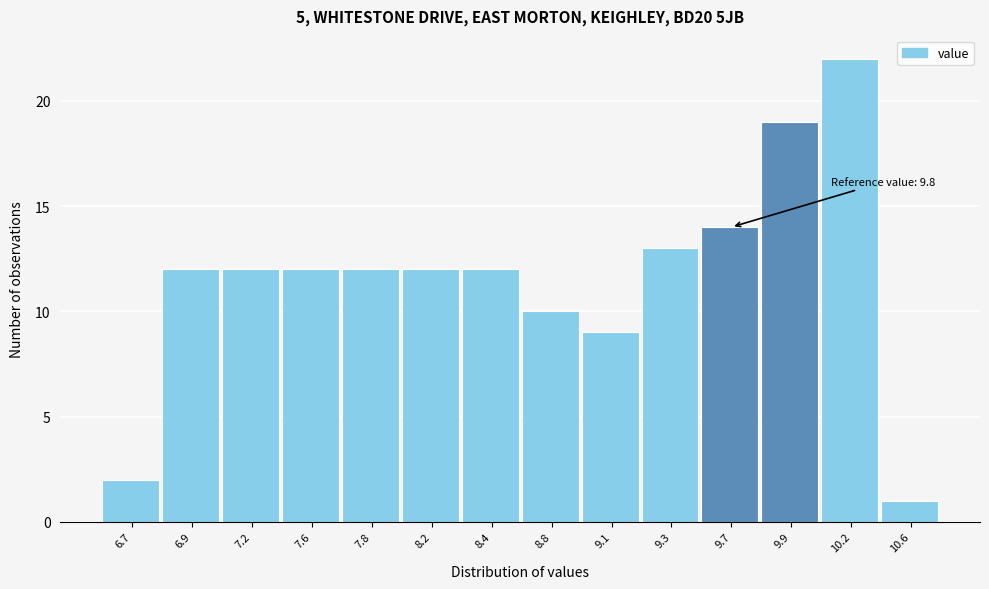

Reading left to right, transcribe all the data shown in this chart.

2	12	12	12	12	12	12	10	9	13	14	19	22	1